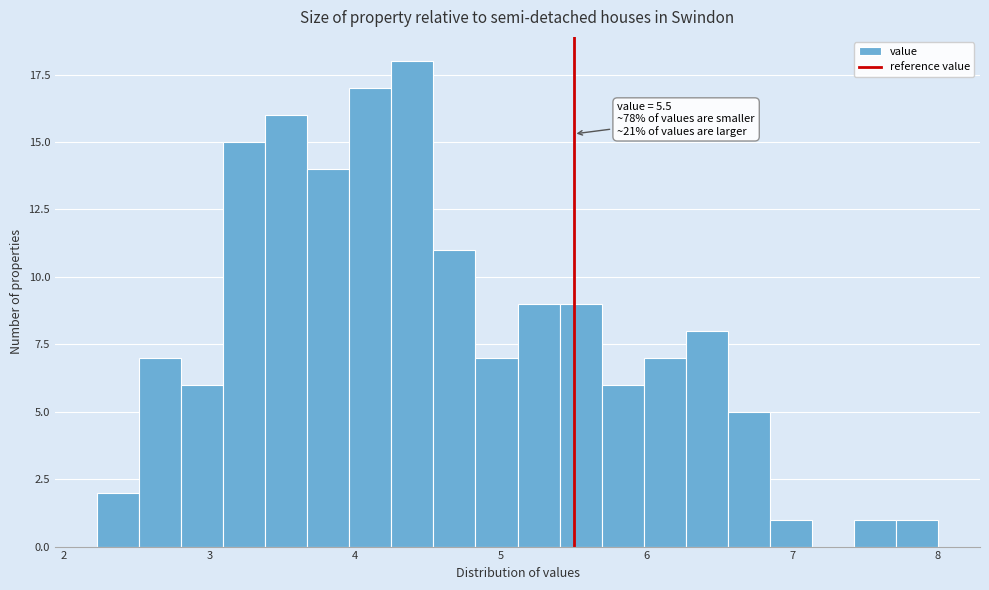

Around what value on the x-axis is the tallest bar? Give the approximate position of its centre, as read against the axis.

4.4